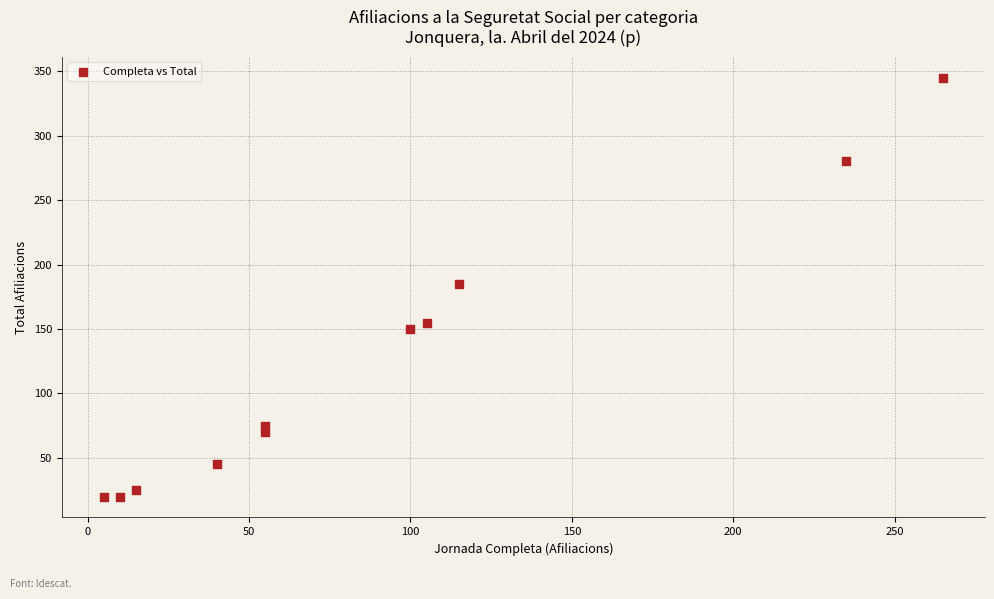

What is the average Y value?

125